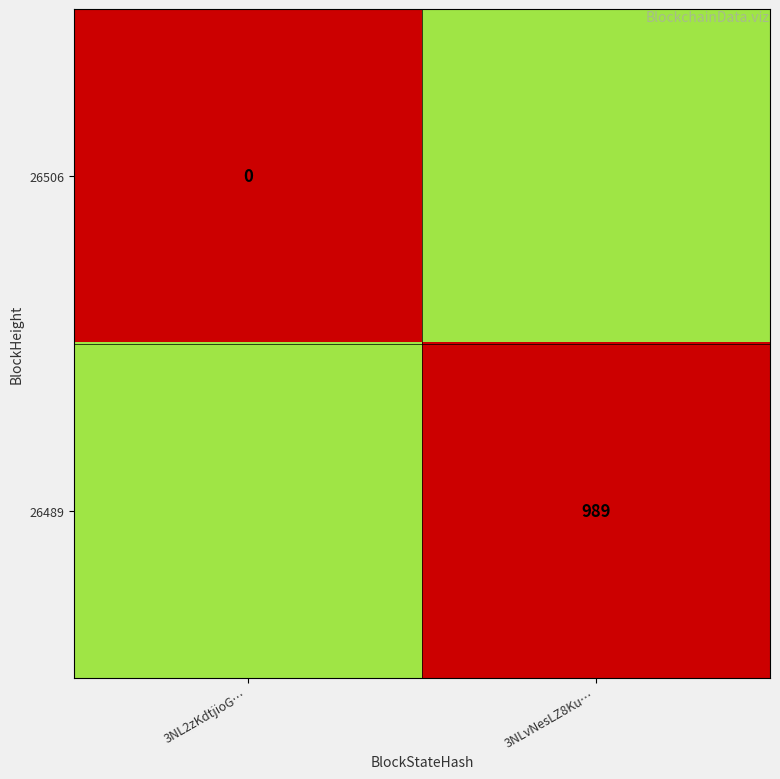

The value of 26489 at 3NLvNesLZ8Ku… is 989.0. True or false?

True